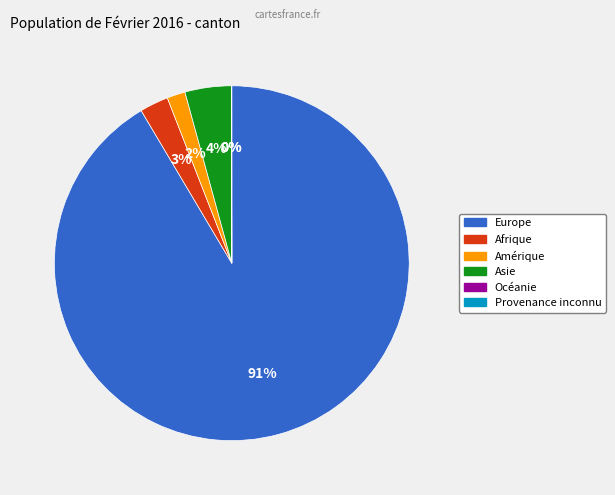

What percentage is the Europe slice, to the nearest percent?

91%